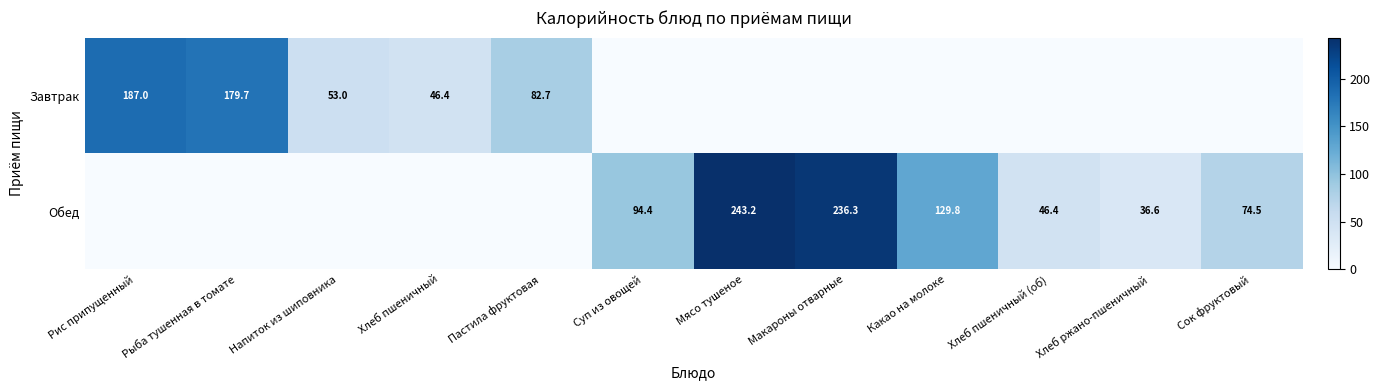

Is it true that Обед equals 366.7 at Мясо тушеное?

False